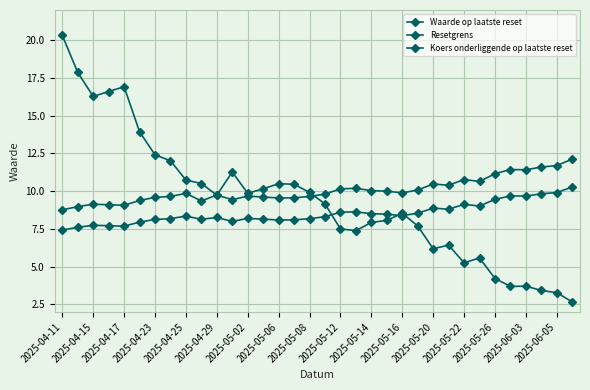

True or false: Koers onderliggende op laatste reset has more than 0 points higher than both neighbors.

True